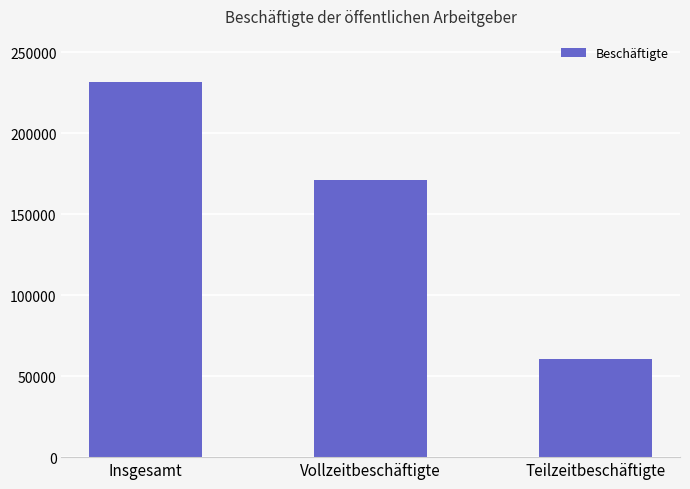

What is the greatest value displayed?

231590